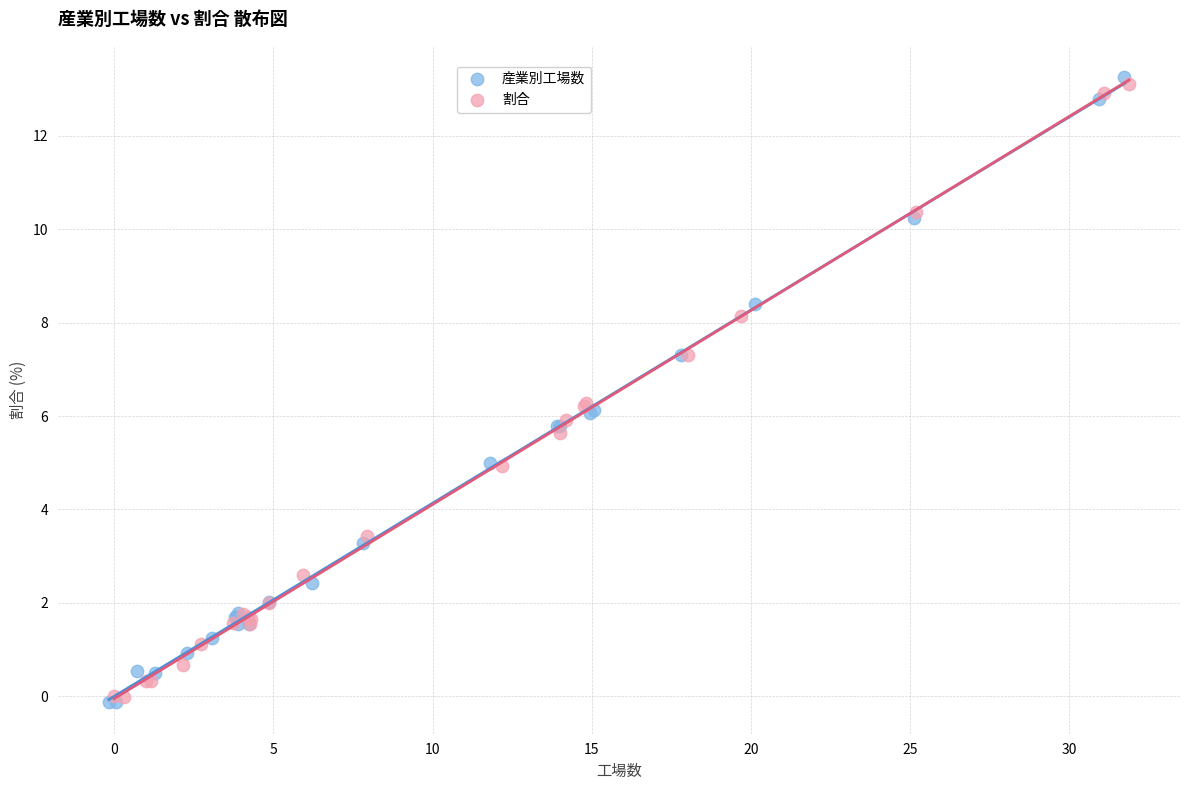

What are all the series names shown in the legend?

産業別工場数, 割合